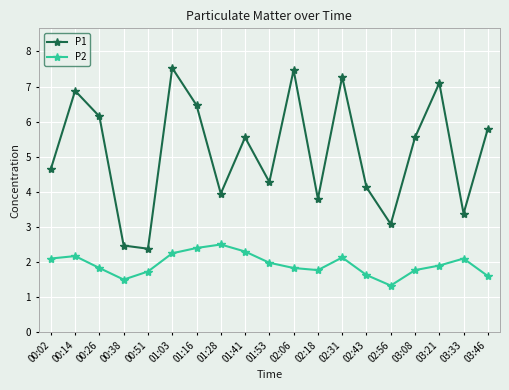

Rank the series by their maximum value, from lowest to highest.

P2, P1